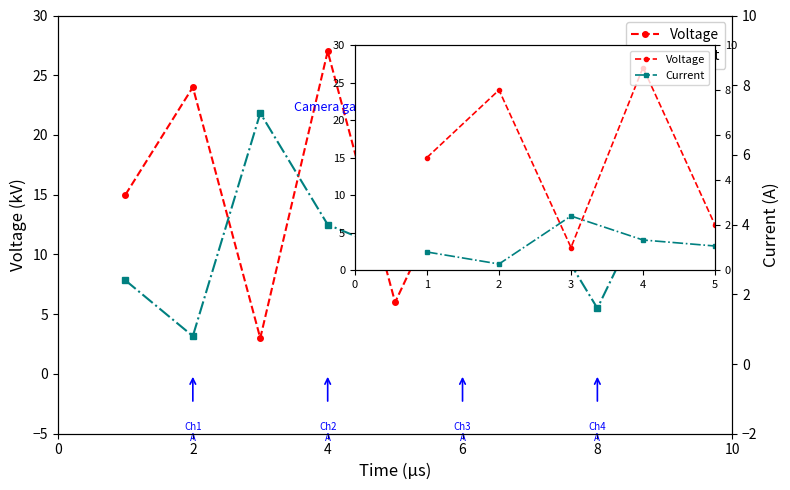

After their last crossing, which series has the higher values: Current or Voltage?

Voltage